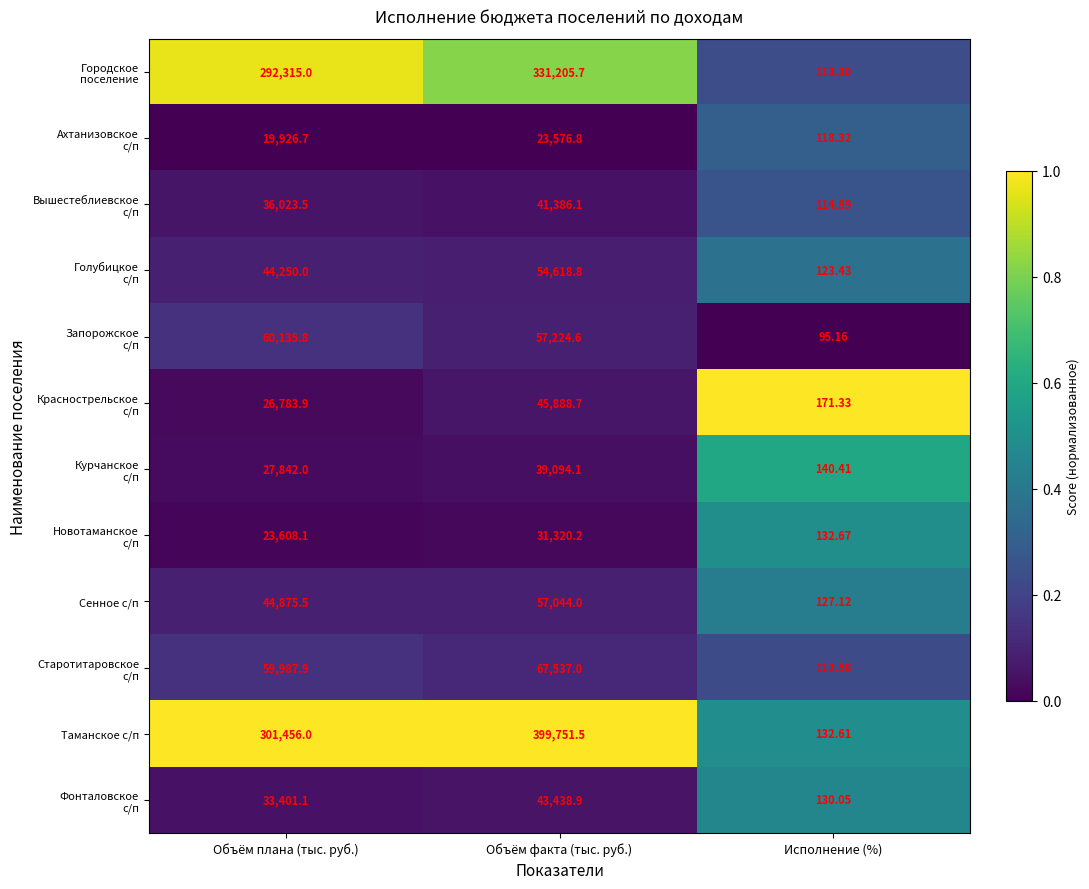

Which category has the highest value across all series?

Объём факта (тыс. руб.)